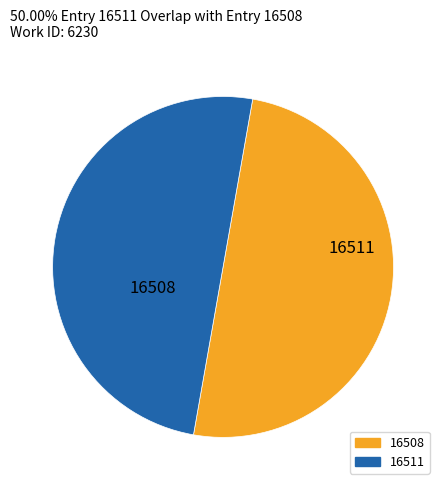

How many slices are in this pie chart?

2